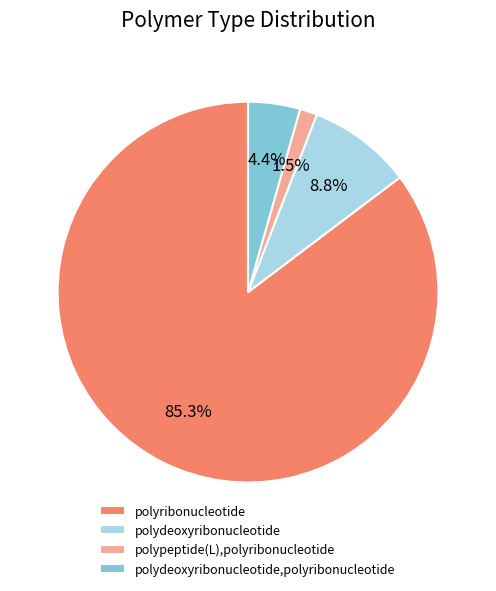

The polyribonucleotide slice represents 91% of the pie. True or false?

False